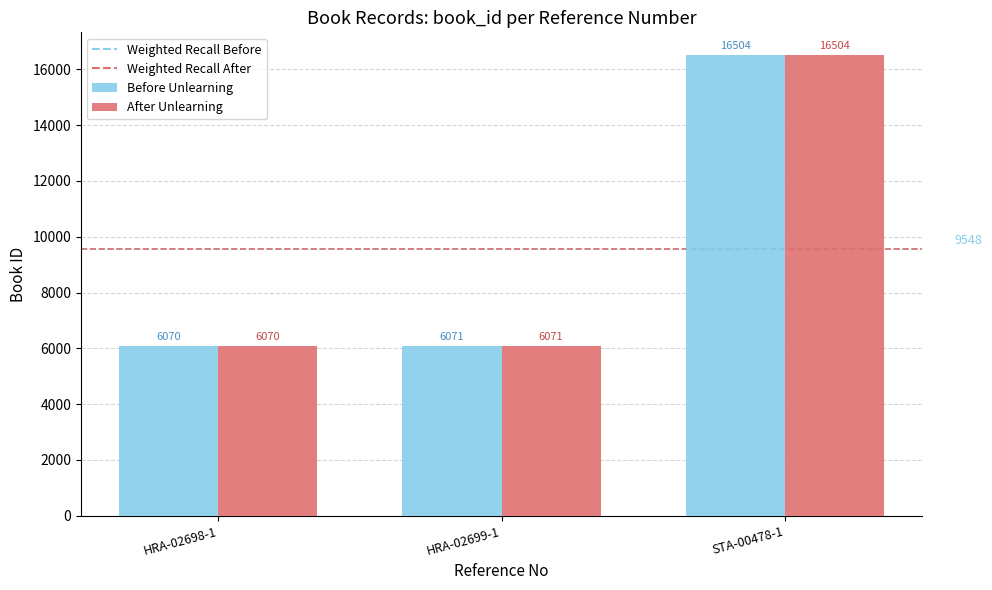

Is the value of After Unlearning at STA-00478-1 greater than the value of Before Unlearning at HRA-02698-1?

Yes